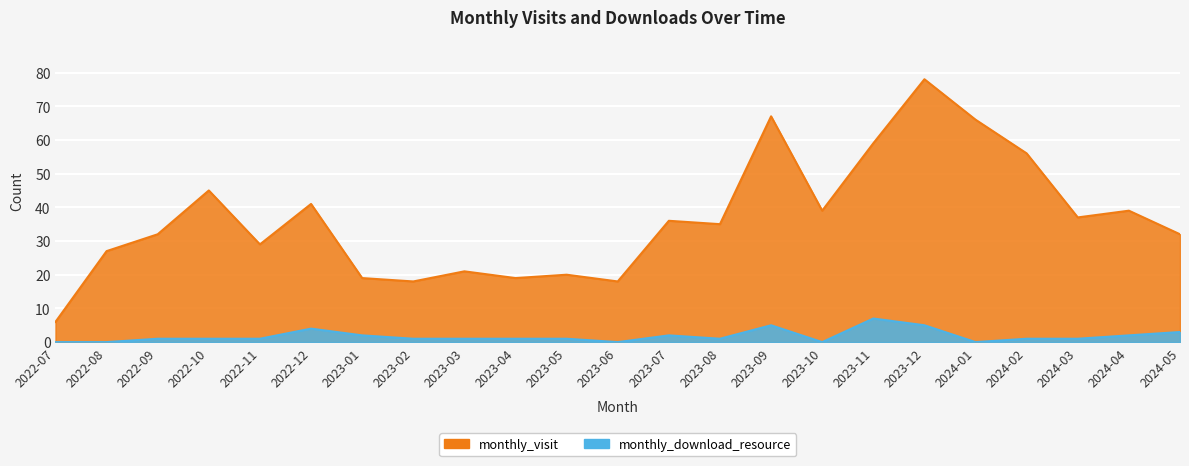

At which category is the sum across all series the highest?

2023-12